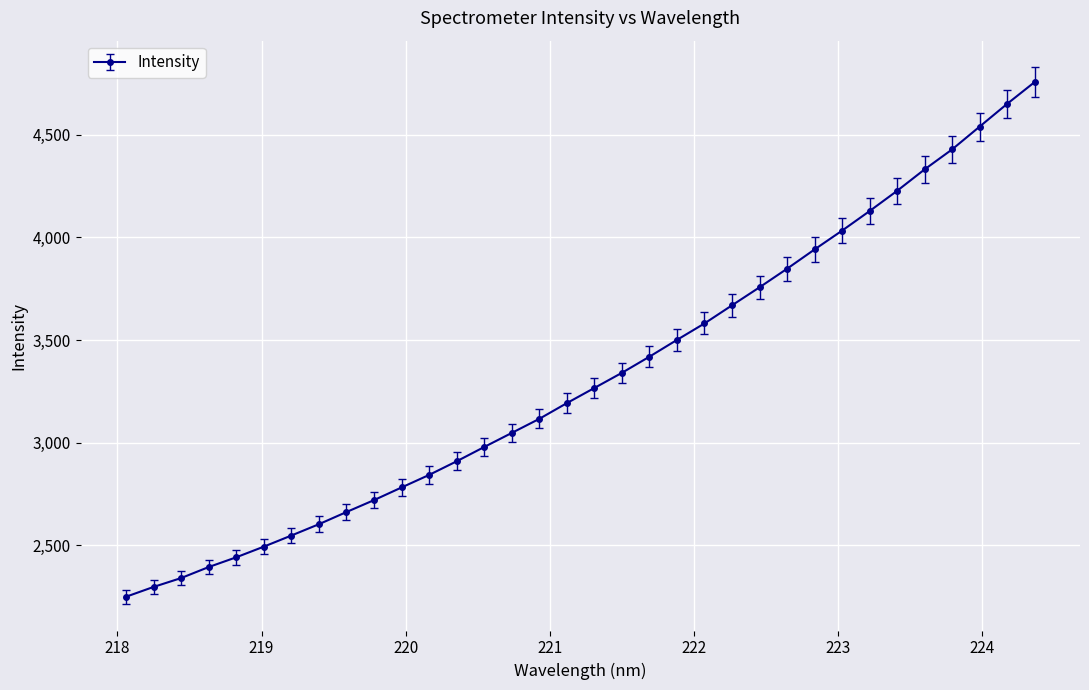

What is the minimum value shown in the chart?

2249.3